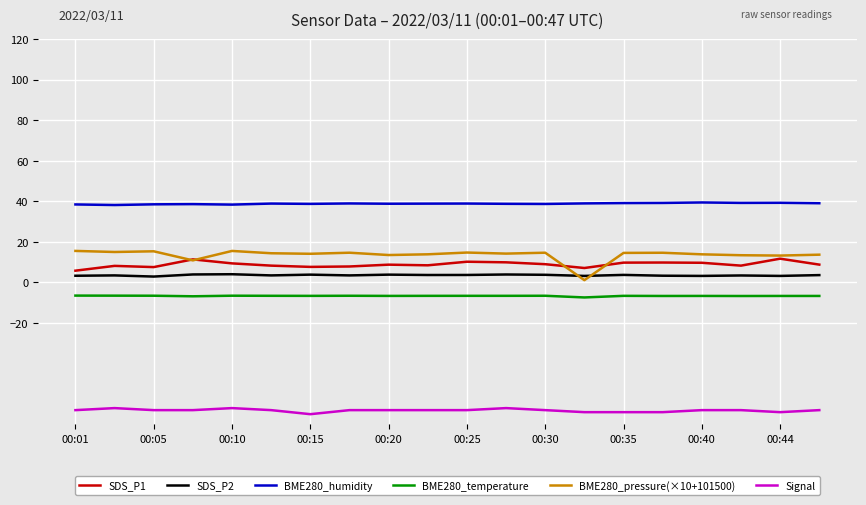

True or false: SDS_P2 and BME280_temperature cross at least once.

False